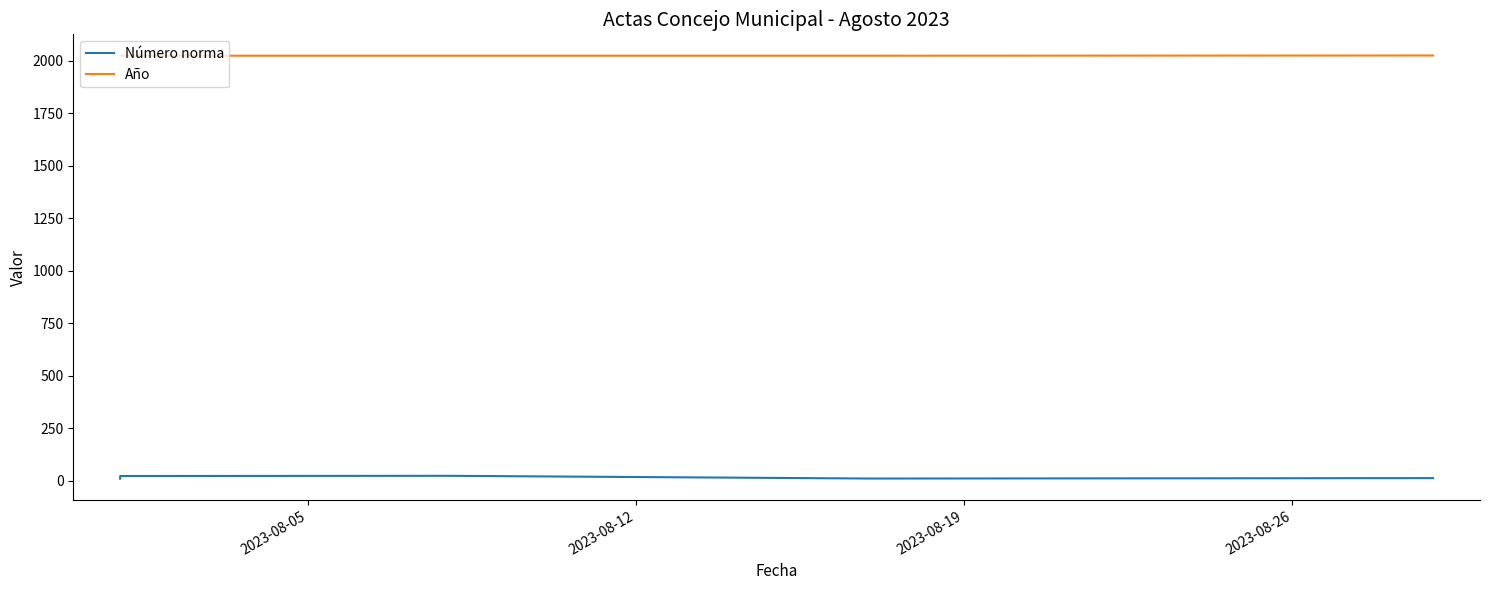

Reading left to right, list all the values displayed in this chart.

Número norma: 9	22	23	10	12
Año: 2023	2023	2023	2023	2024